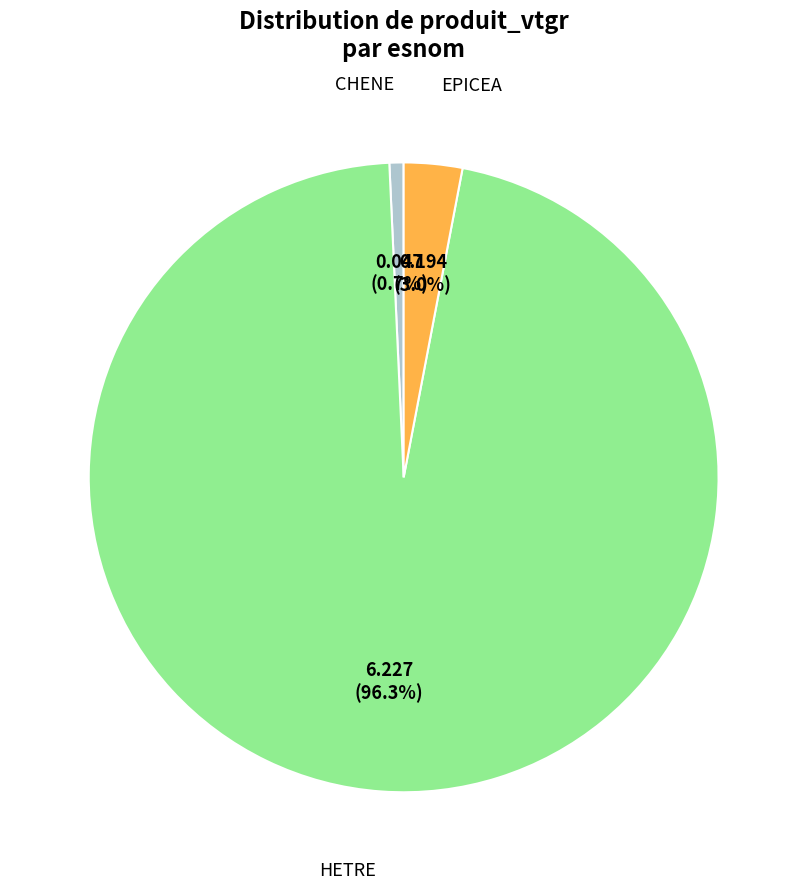

Is there any slice that represents more than half of the pie?

Yes